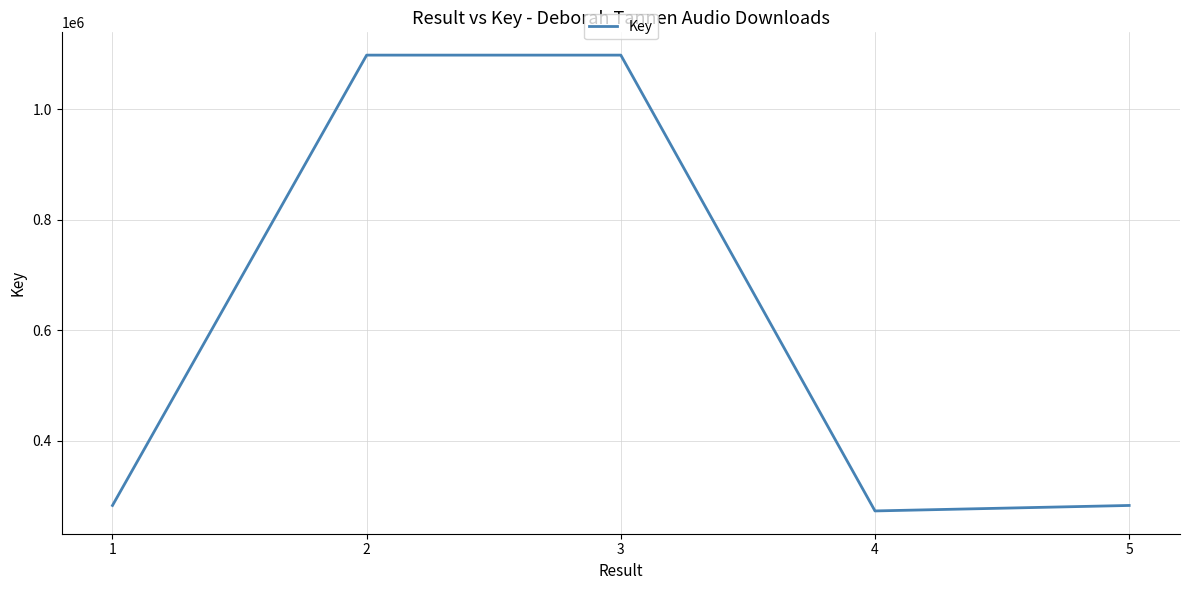

The value at 2 is 259339. True or false?

False